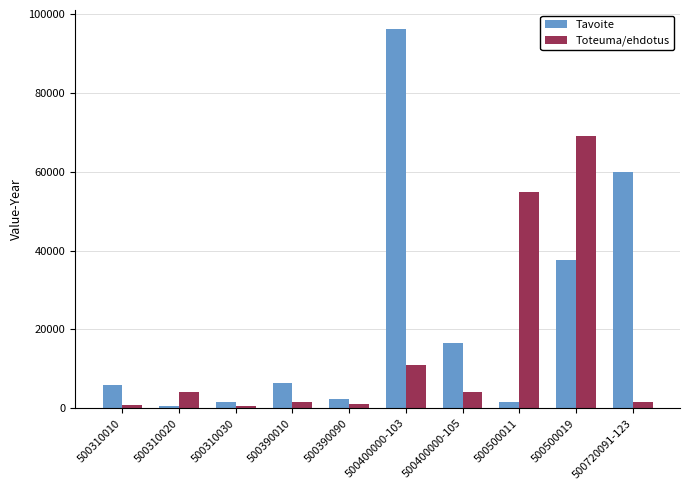

What is the difference between the Toteuma/ehdotus values at 500400000-103 and 500390010?

9470